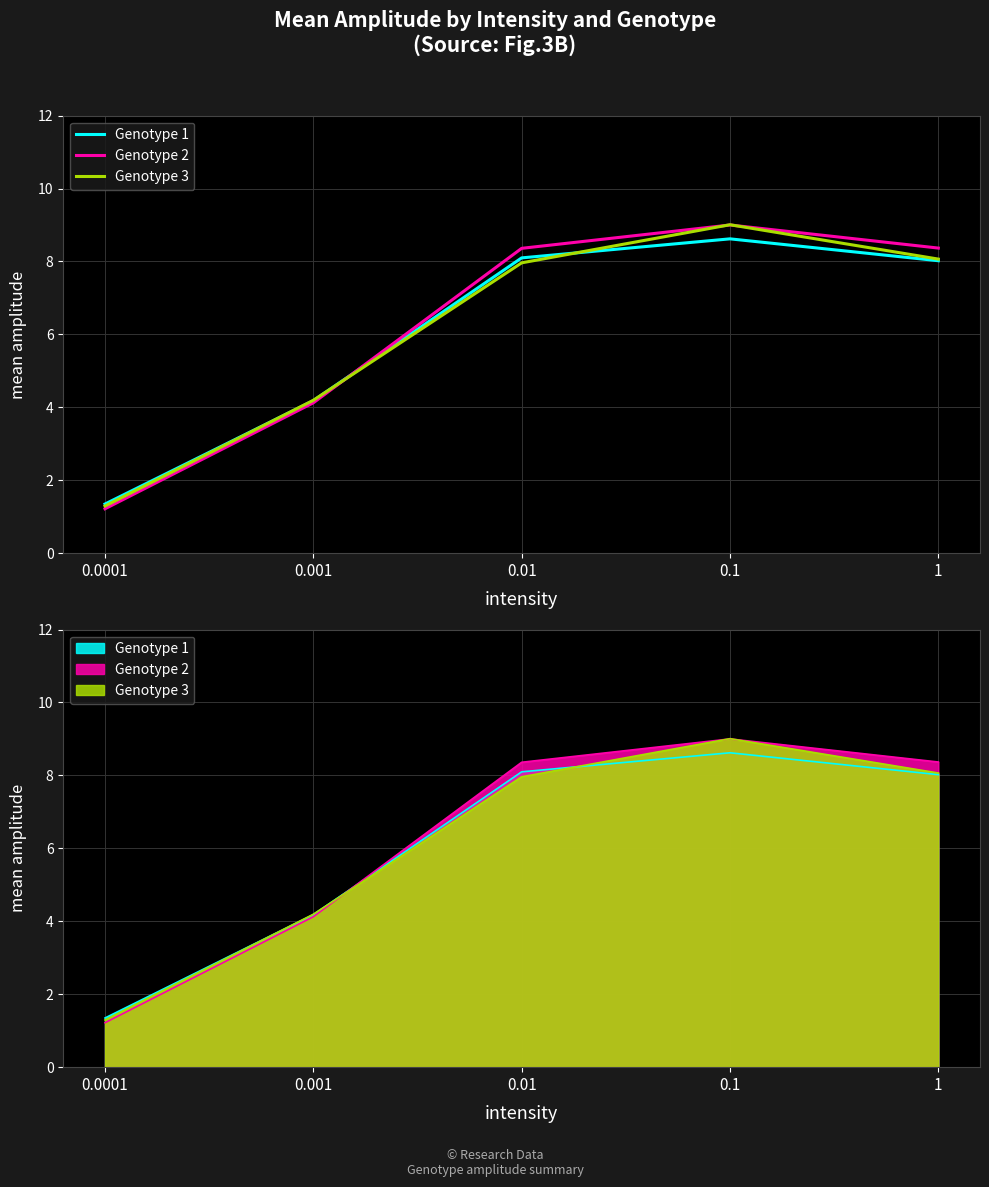

At which category does the chart reach its peak across all series?

0.1